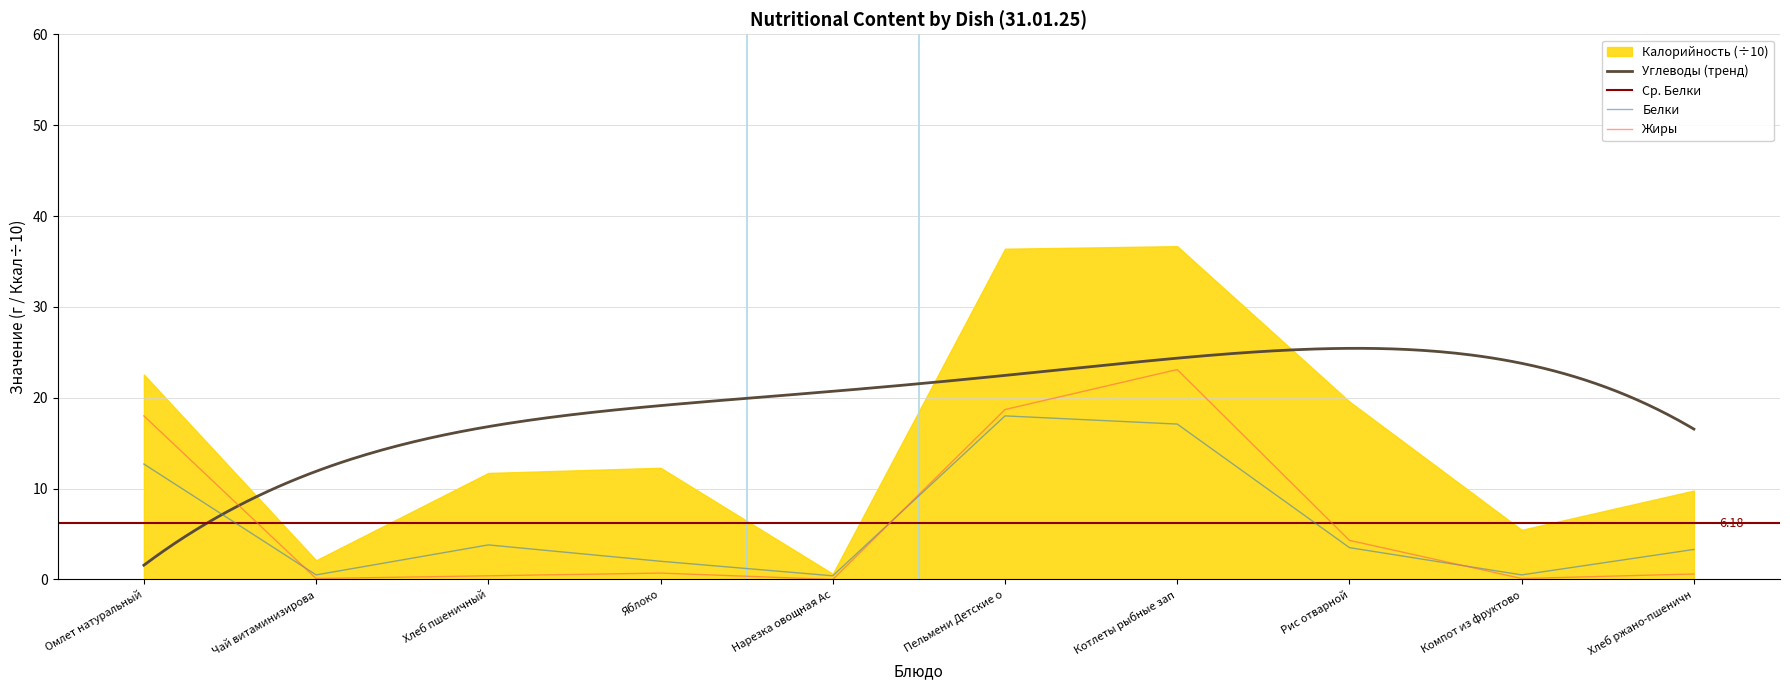

At which label does Жиры reach its peak?

Котлеты рыбные зап